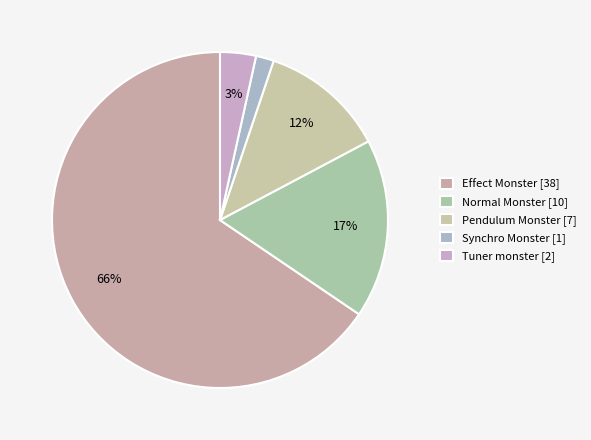

To the nearest percent, what portion does Tuner monster represent?

3%